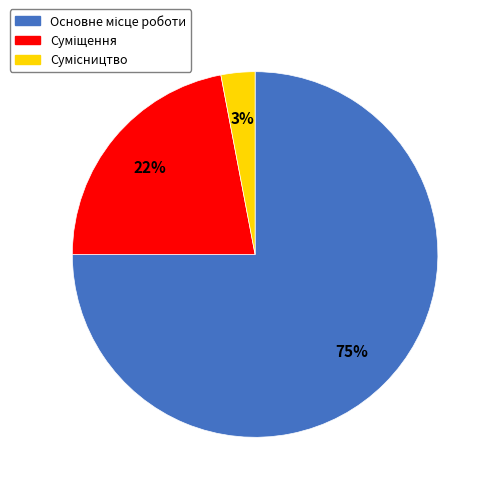

To the nearest percent, what is the difference between the largest and smallest slice percentages?

72%